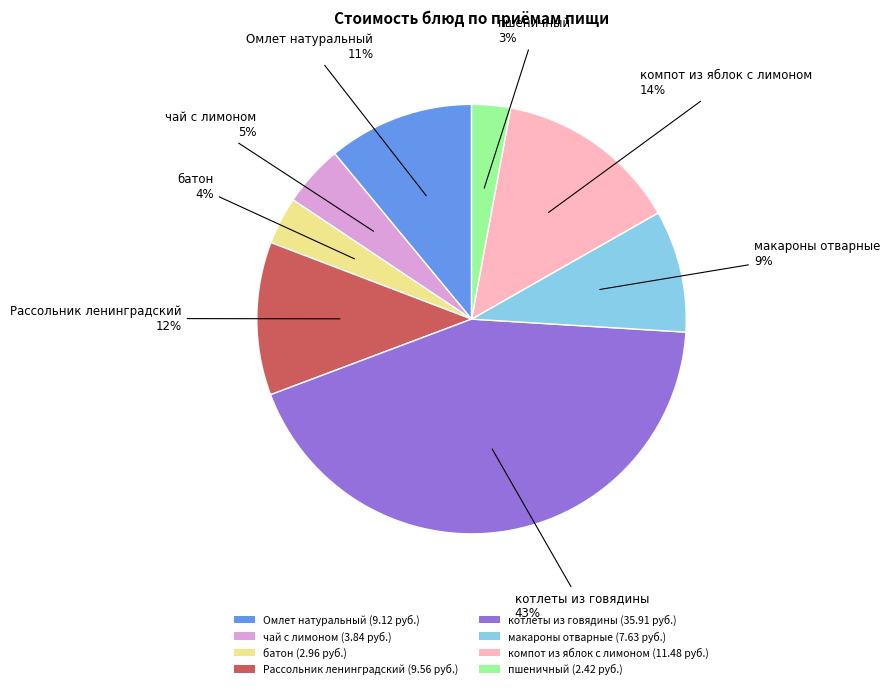

Combined, do компот из яблок с лимоном and пшеничный account for over 50%?

No